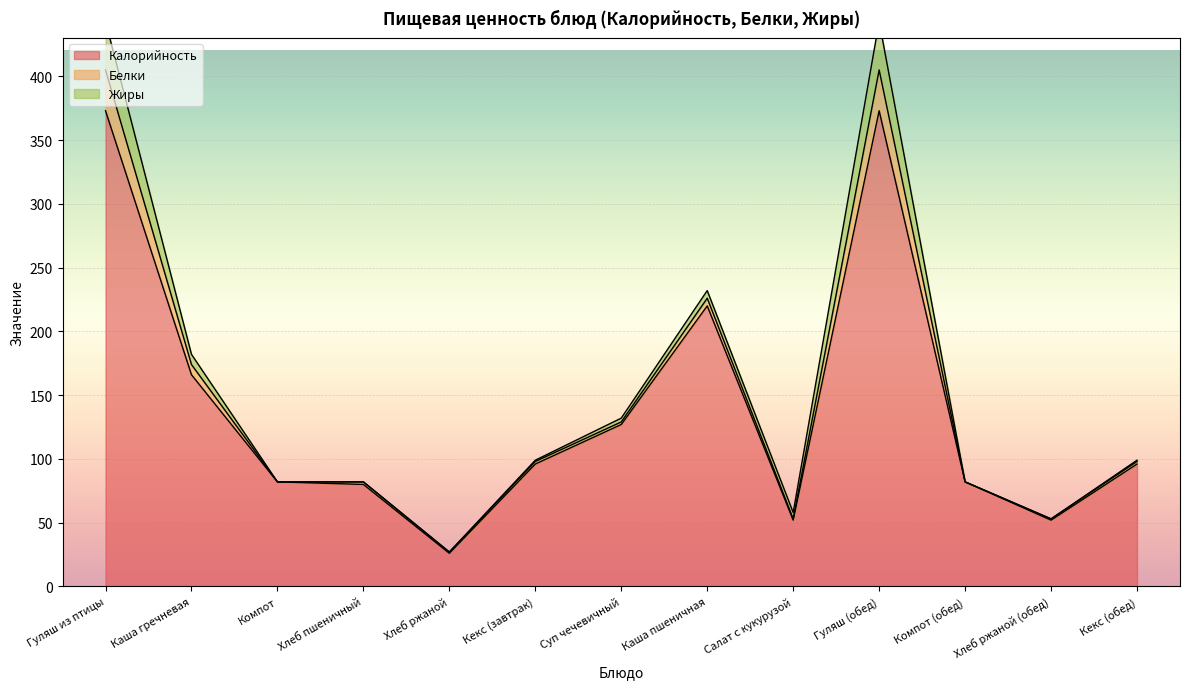

The value of Белки at Гуляш из птицы is 54. True or false?

False